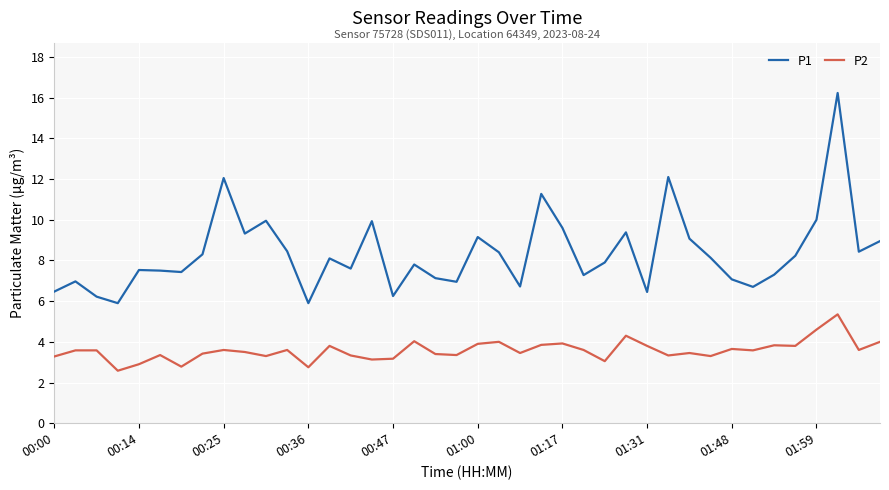

What is the lowest value of the P1 series?

5.9